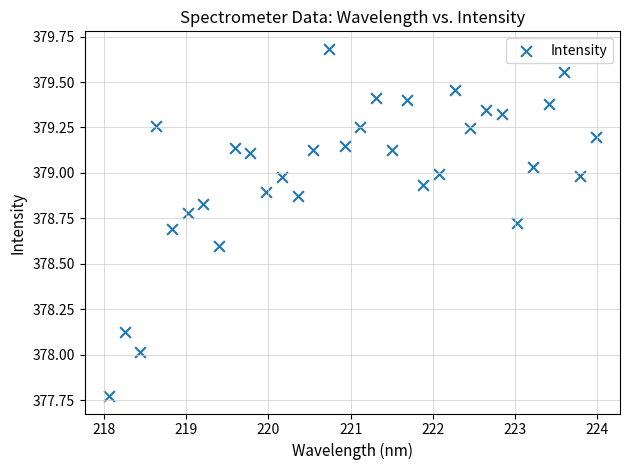

What is the range of X values (max minus min)?

5.9